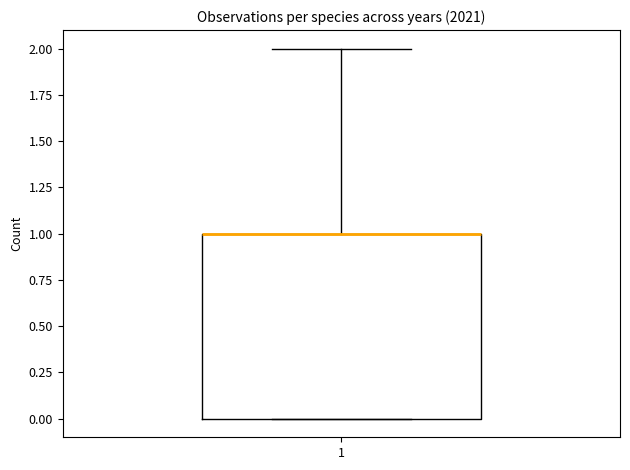

Transcribe this box plot: give where the median line is, the range the box spans, and where the two whiskers end, as read against the y-axis. The values are not printed on the chart, so give them approximately, as read against the axis.

median 1 (drawn on the box's upper edge), box 0 to 1, whiskers 0 to 2